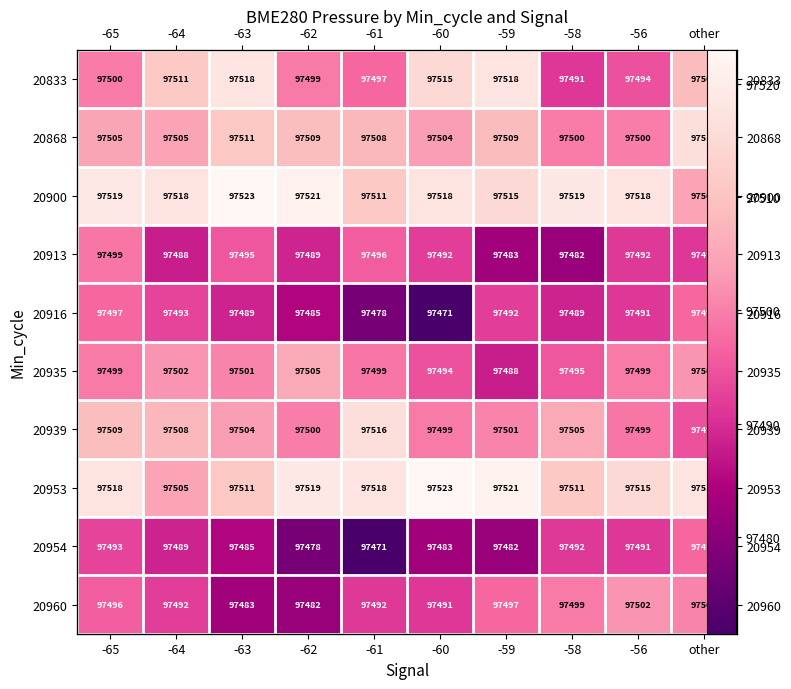

What is the average value of the 20935 series?

97498.6